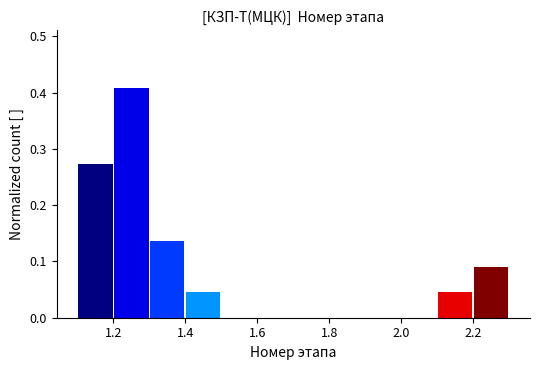

What is the height of the bar covering 2.2 to 2.3 on the x-axis? The values are not printed on the chart, so give them approximately, as read against the axis.

0.09